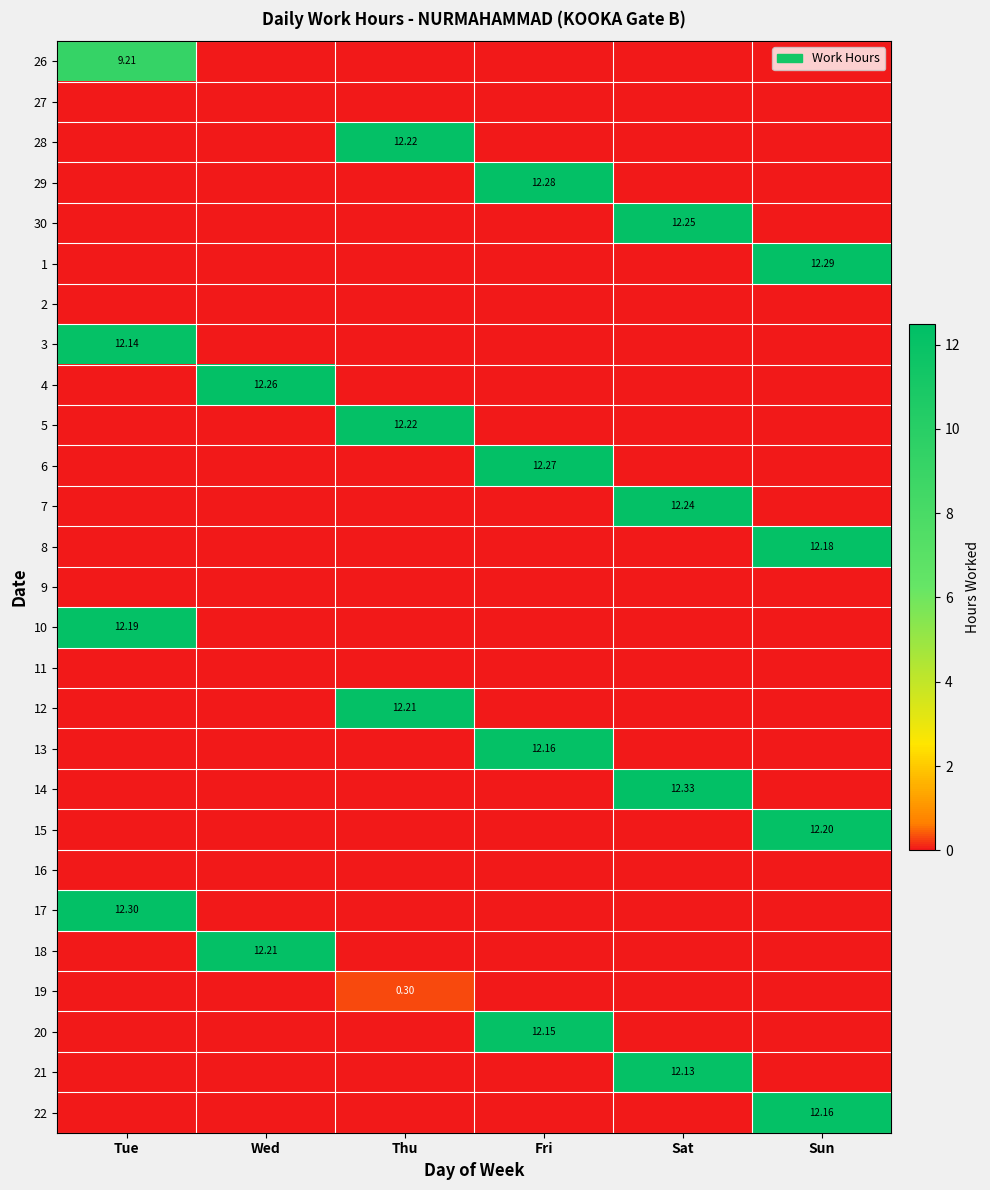

List the labels in order of 3 value, smallest first.

Wed, Thu, Fri, Sat, Sun, Tue